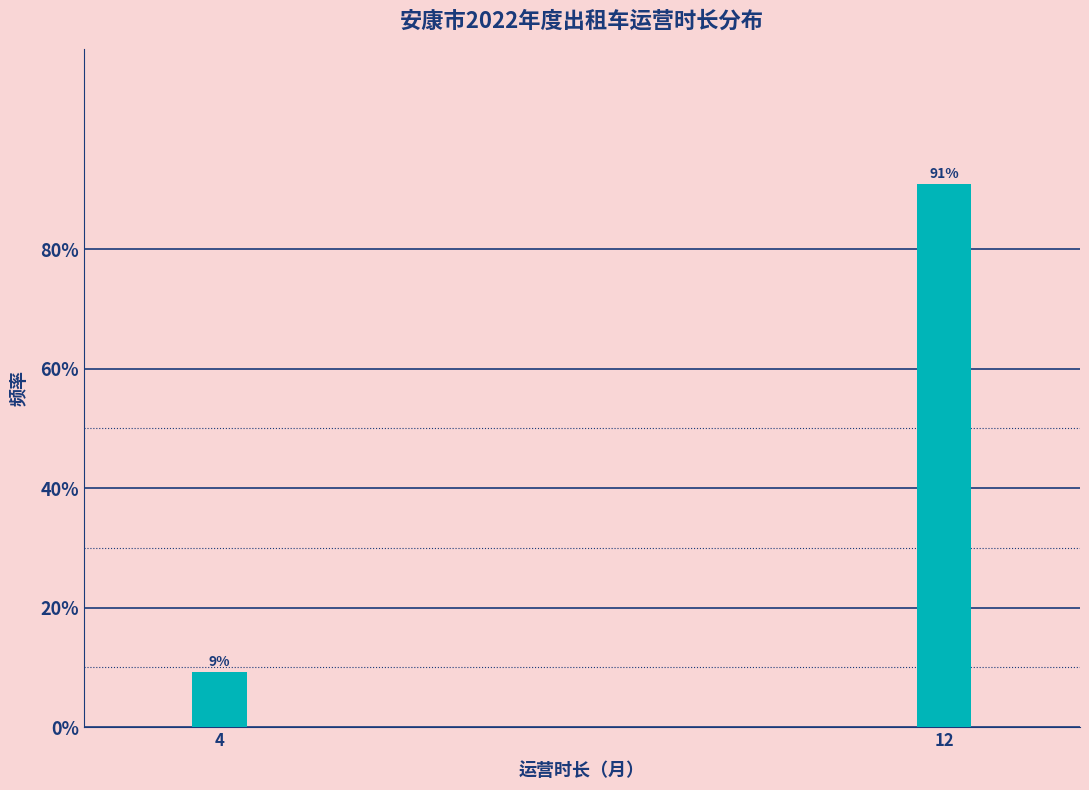

The chart shows a value of 9.2 at 4. True or false?

True